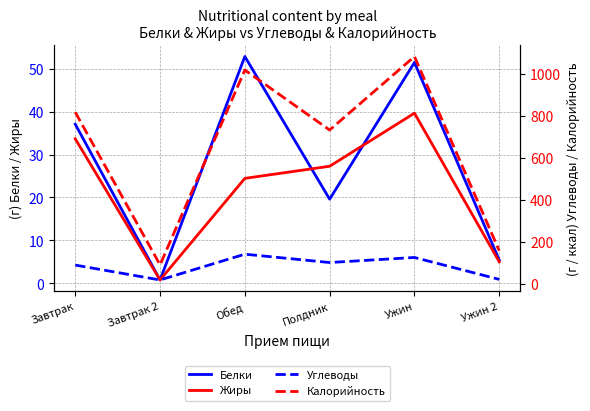

Count the number of categories in the chart.

6